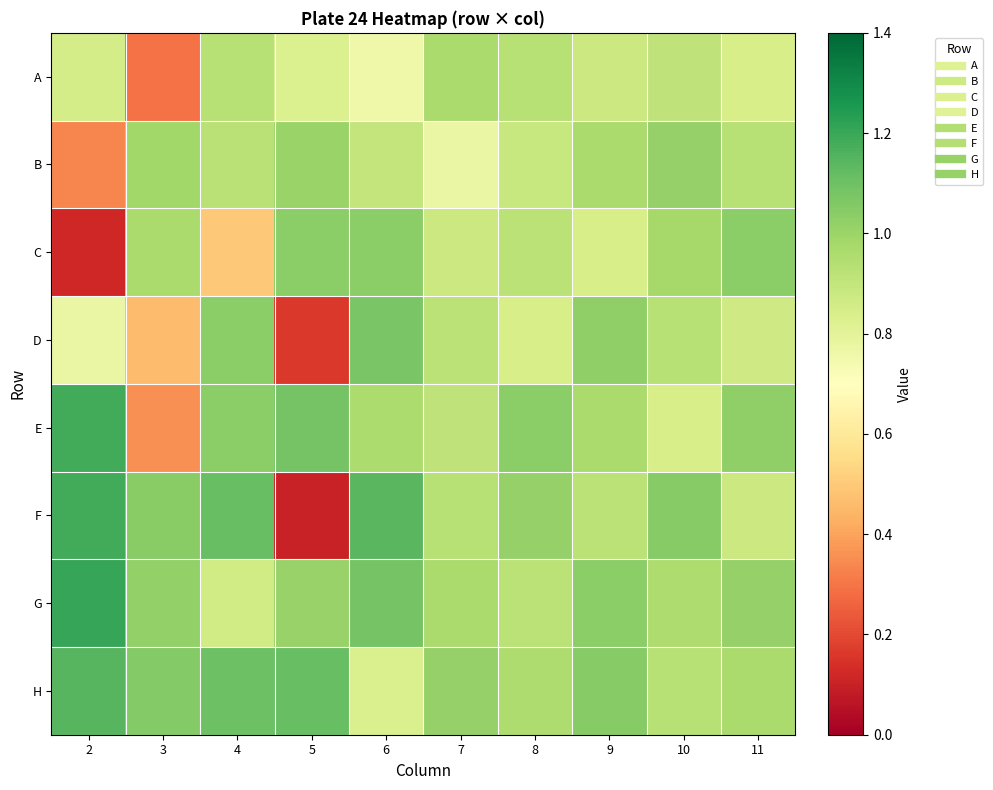

Reading left to right, transcribe all the data shown in this chart.

A: 2=0.8	3=0.3	4=0.9	5=0.8	6=0.8	7=1.0	8=0.9	9=0.9	10=0.9	11=0.8
B: 2=0.3	3=1.0	4=0.9	5=1.0	6=0.9	7=0.8	8=0.9	9=1.0	10=1.0	11=0.9
C: 2=0.1	3=1.0	4=0.5	5=1.0	6=1.0	7=0.9	8=0.9	9=0.8	10=1.0	11=1.0
D: 2=0.8	3=0.5	4=1.0	5=0.2	6=1.1	7=0.9	8=0.8	9=1.0	10=0.9	11=0.9
E: 2=1.2	3=0.4	4=1.0	5=1.1	6=1.0	7=0.9	8=1.0	9=1.0	10=0.8	11=1.0
F: 2=1.2	3=1.0	4=1.1	5=0.1	6=1.1	7=0.9	8=1.0	9=0.9	10=1.0	11=0.9
G: 2=1.2	3=1.0	4=0.9	5=1.0	6=1.1	7=1.0	8=0.9	9=1.0	10=1.0	11=1.0
H: 2=1.1	3=1.1	4=1.1	5=1.1	6=0.8	7=1.0	8=1.0	9=1.0	10=0.9	11=1.0